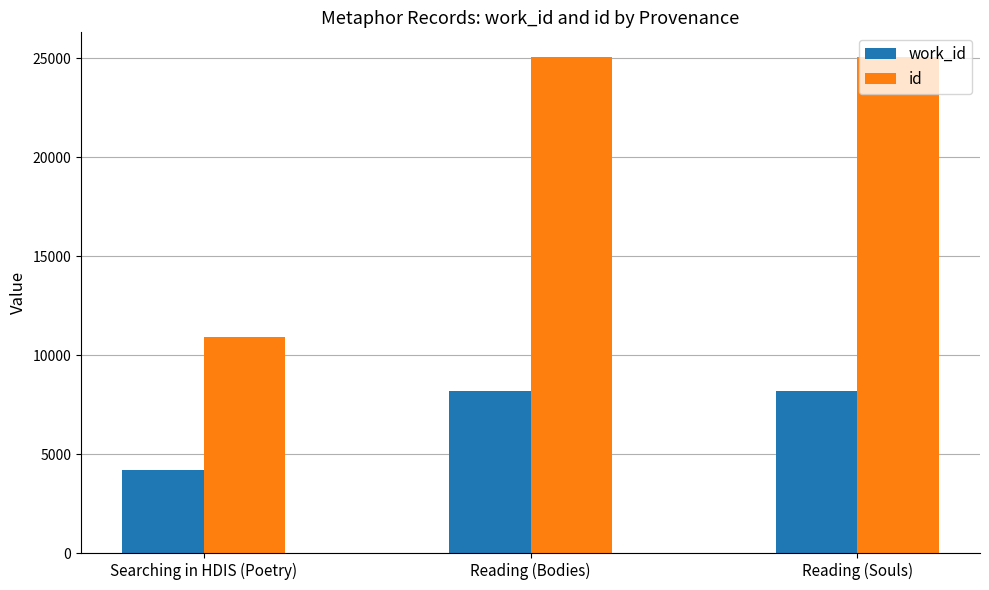

Rank the series by their average value, from highest to lowest.

id, work_id